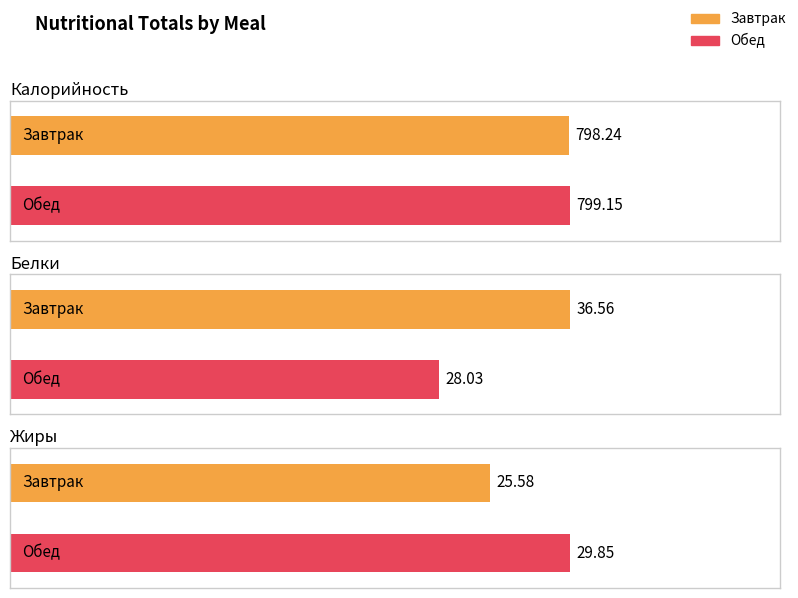

What is the label of the 2nd bar from the right?

Завтрак